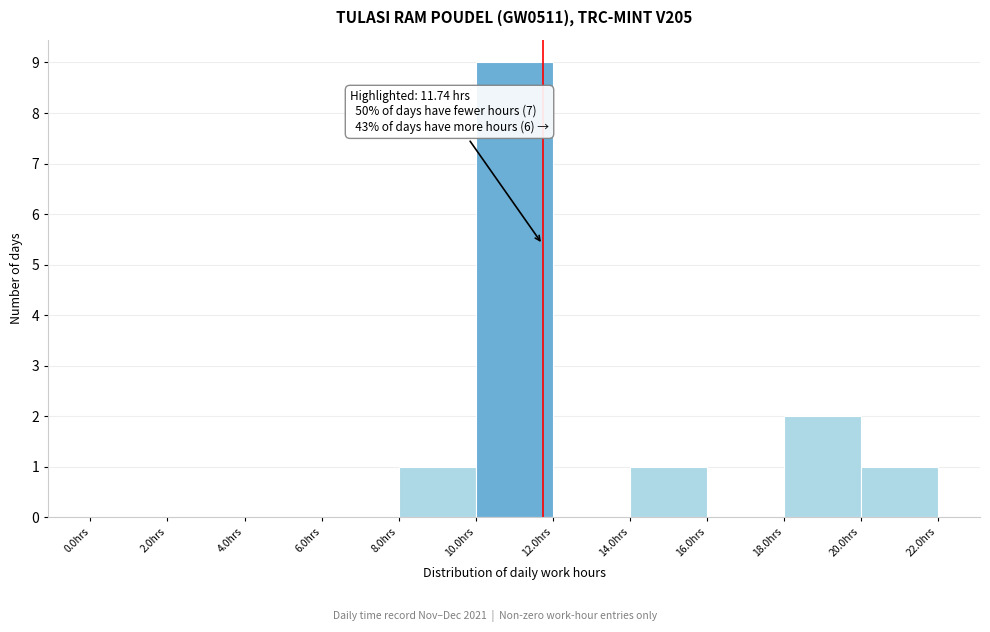

Which range on the x-axis has the tallest bar?

10 to 12